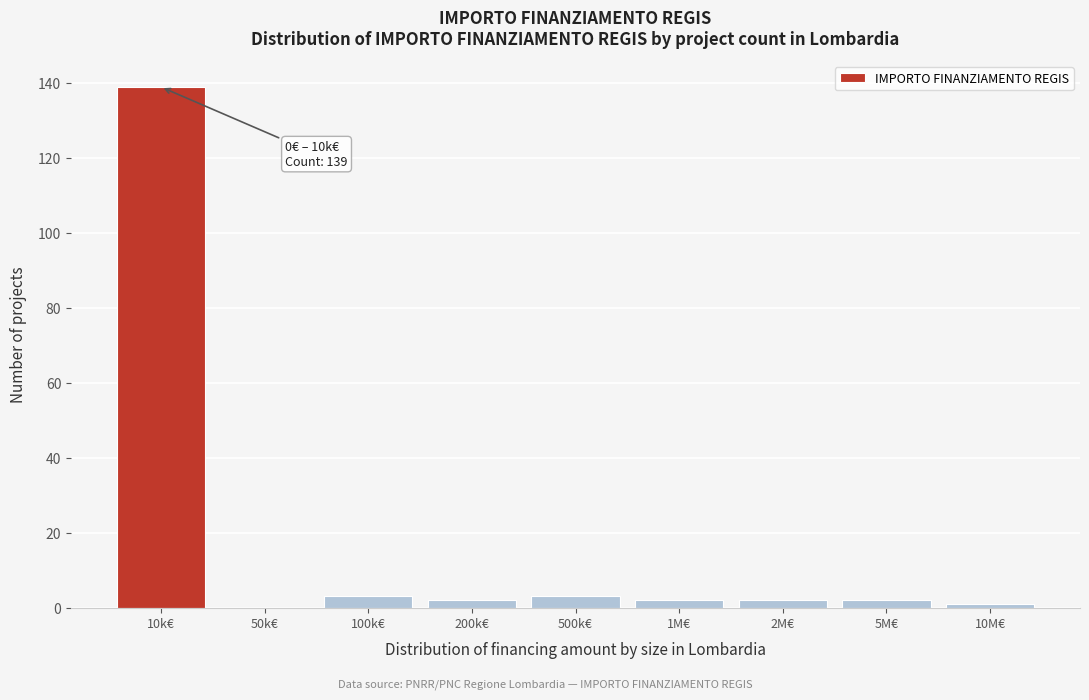

Reading left to right, what are all the values shown in this chart?

10k€=139	50k€=0	100k€=3	200k€=2	500k€=3	1M€=2	2M€=2	5M€=2	10M€=1